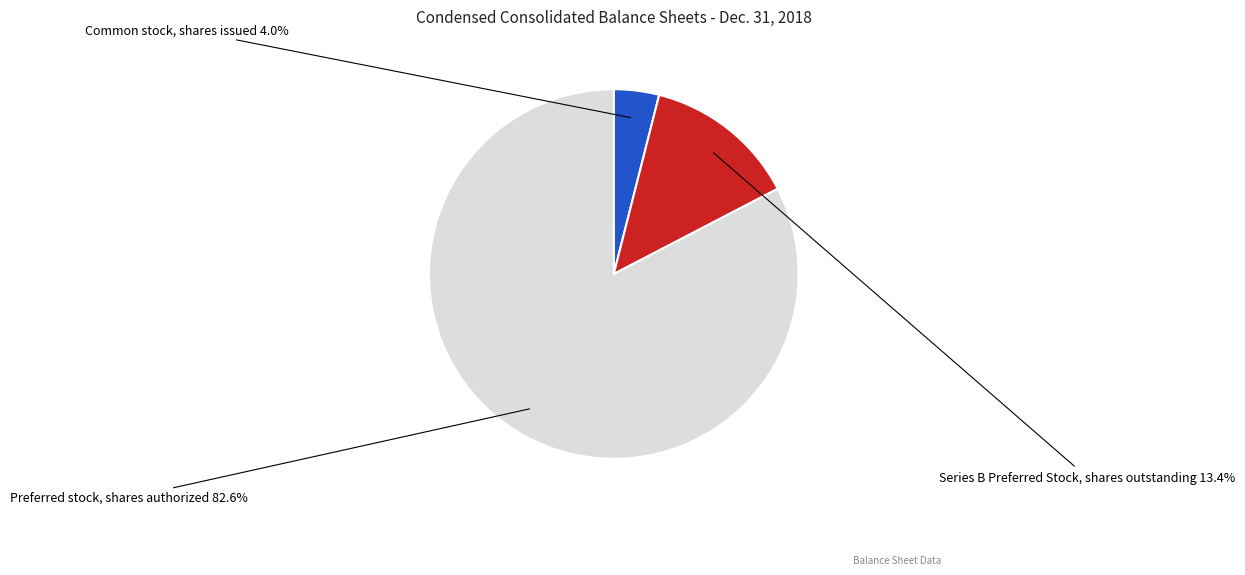

True or false: Series B Preferred Stock, shares outstanding accounts for 20% of the total.

False